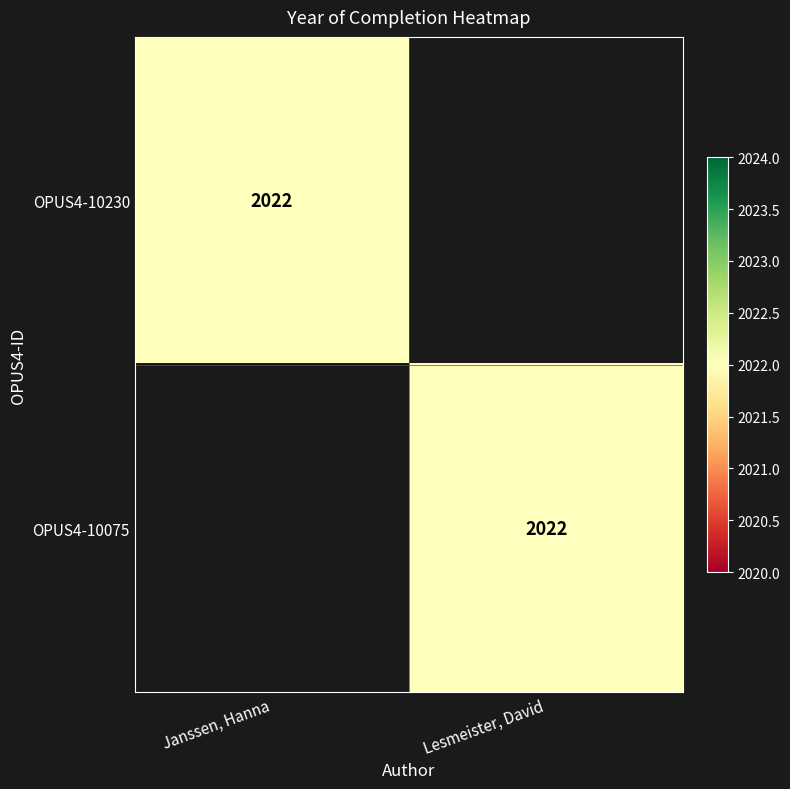

Which category has the lowest value across all series?

Lesmeister, David